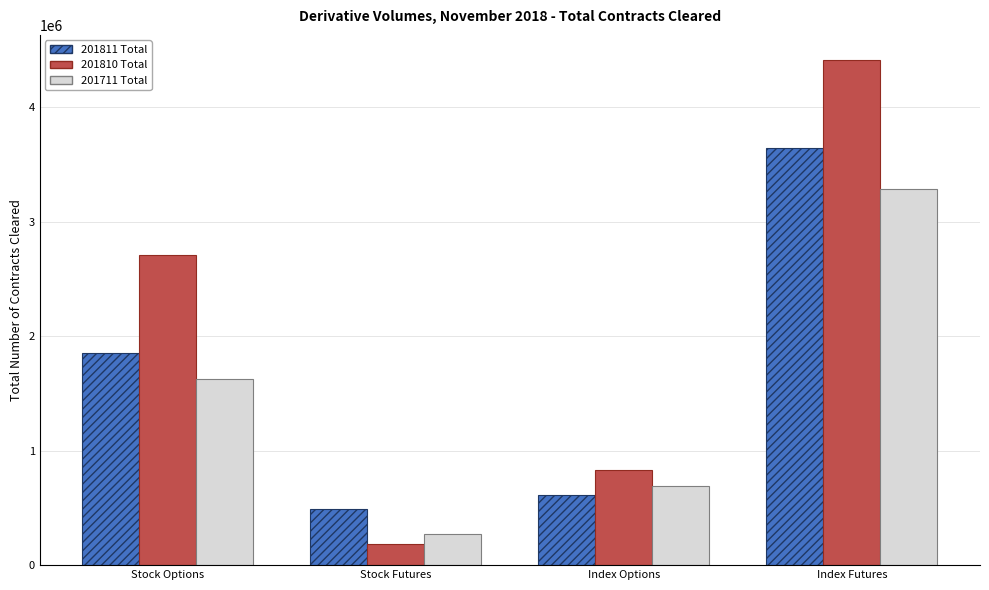

Where is 201711 Total nearest to the value 1779930?

Stock Options